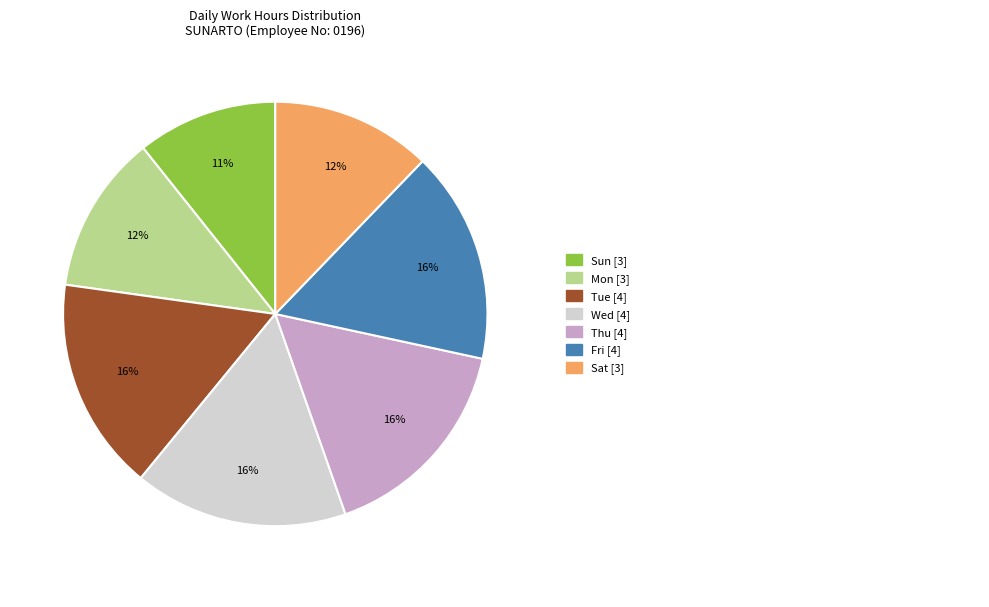

To the nearest percent, what is the average slice percentage?

14%